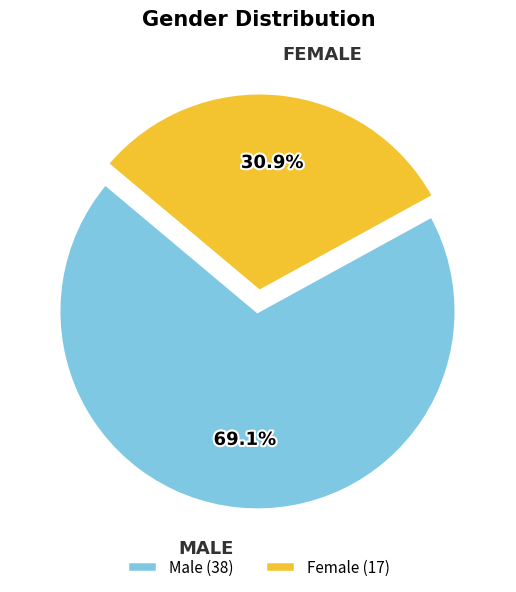

Does Male represent more than half of the total?

Yes